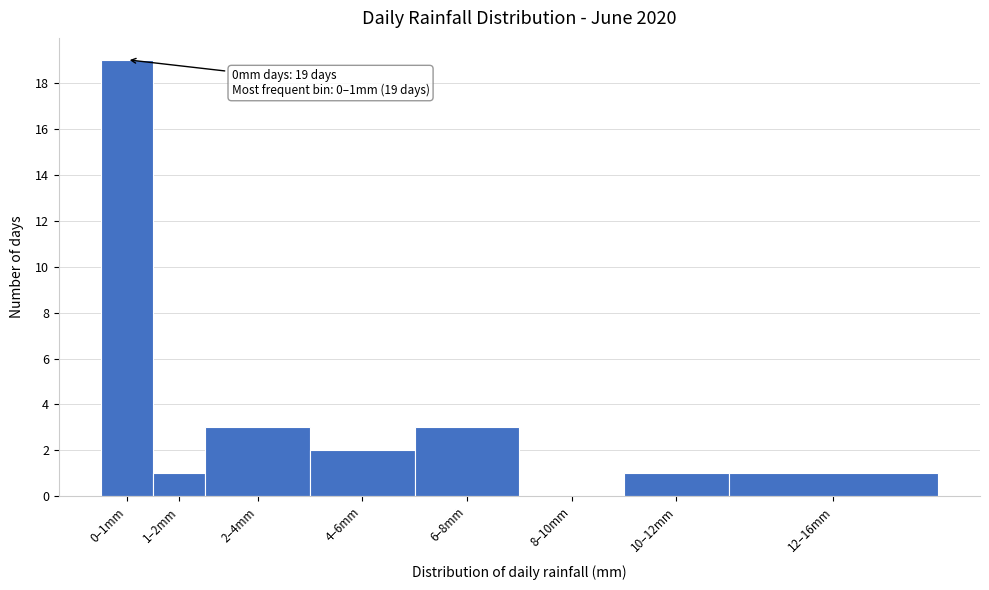

Reading right to left, extract all data points from this chart.

12–16mm=1	10–12mm=1	8–10mm=0	6–8mm=3	4–6mm=2	2–4mm=3	1–2mm=1	0–1mm=19